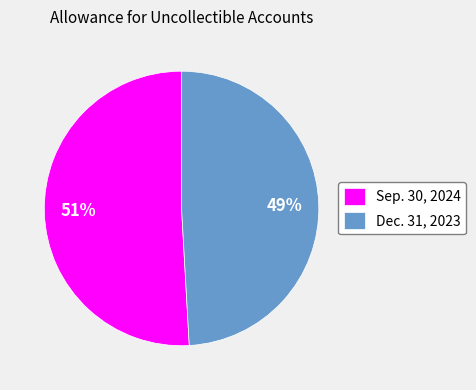

Do Dec. 31, 2023 and Sep. 30, 2024 together represent more than half of the pie?

Yes